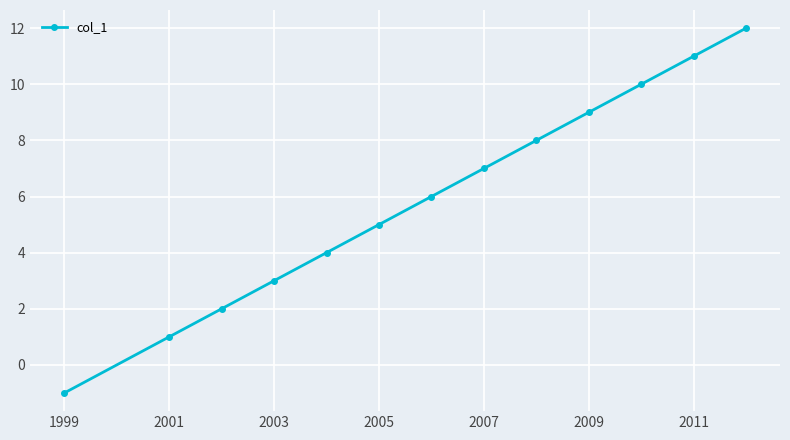

What is the maximum value shown in the chart?

12